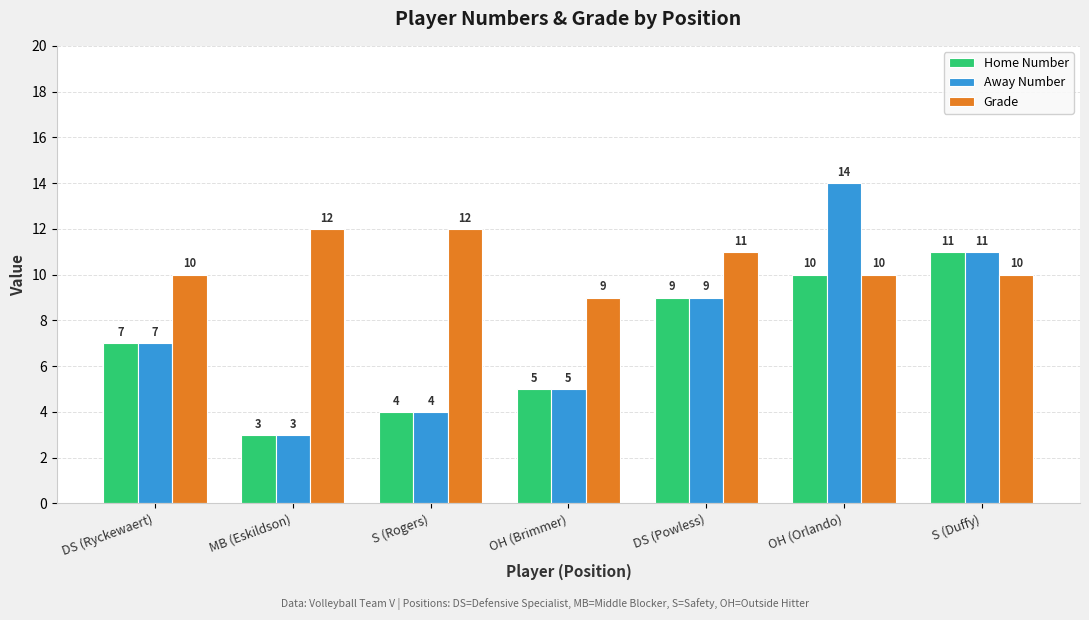

What is the value of the Home Number bar at the 7th from the left?

11